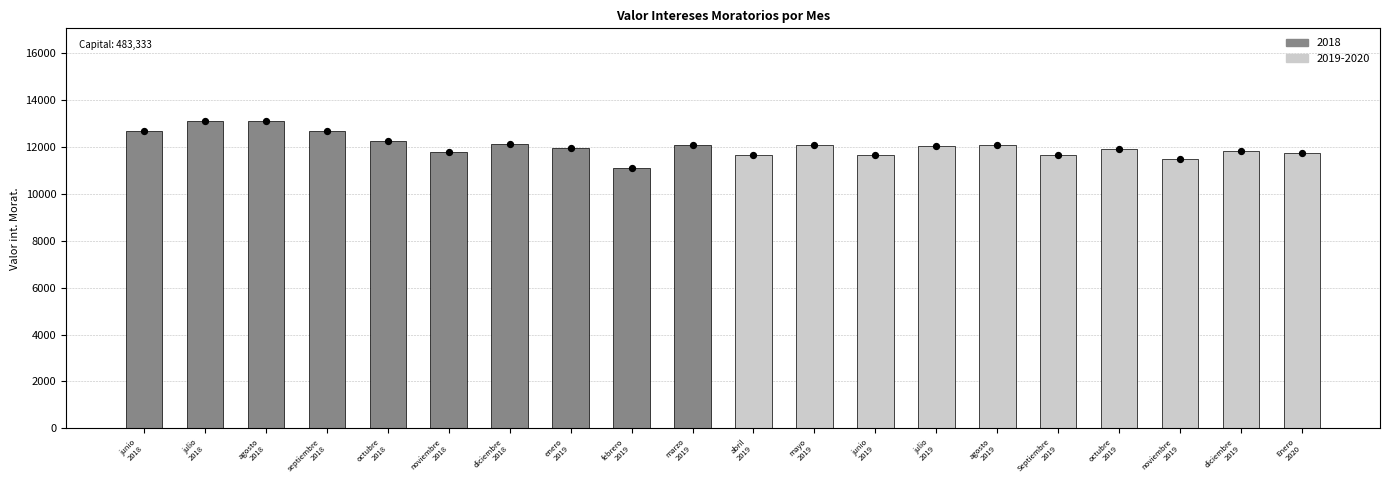

What is the change in value from agosto
2018 to octubre
2018?

-861.5